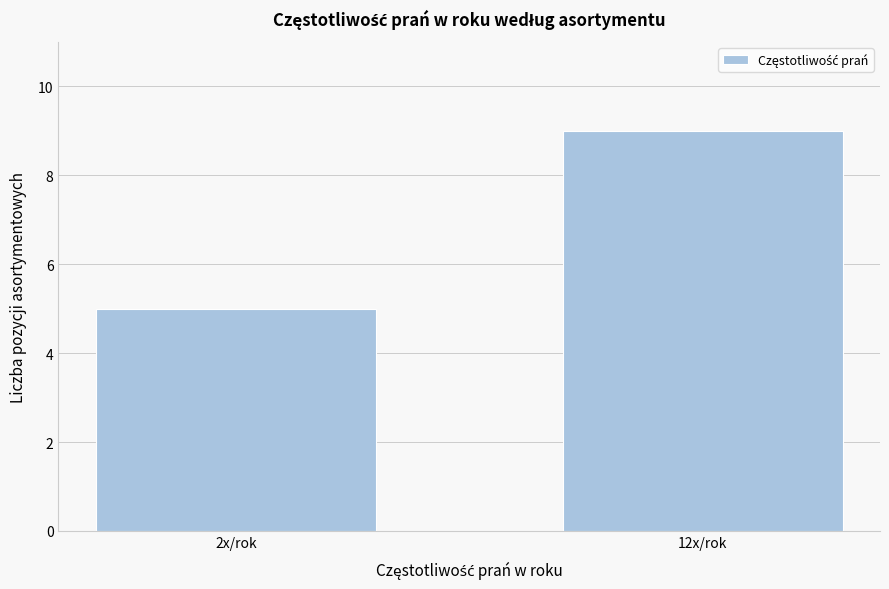

Reading left to right, transcribe all the data shown in this chart.

5	9